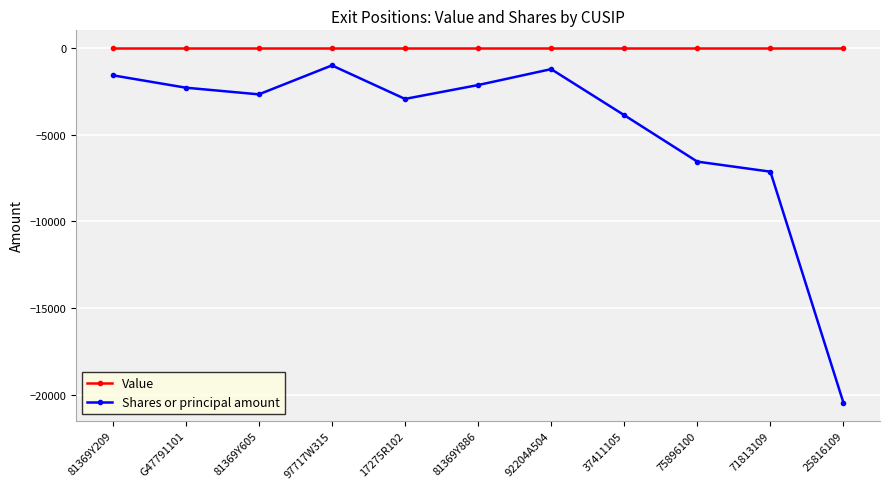

Is the value of Shares or principal amount at 81369Y605 greater than the value of Value at 17275R102?

No